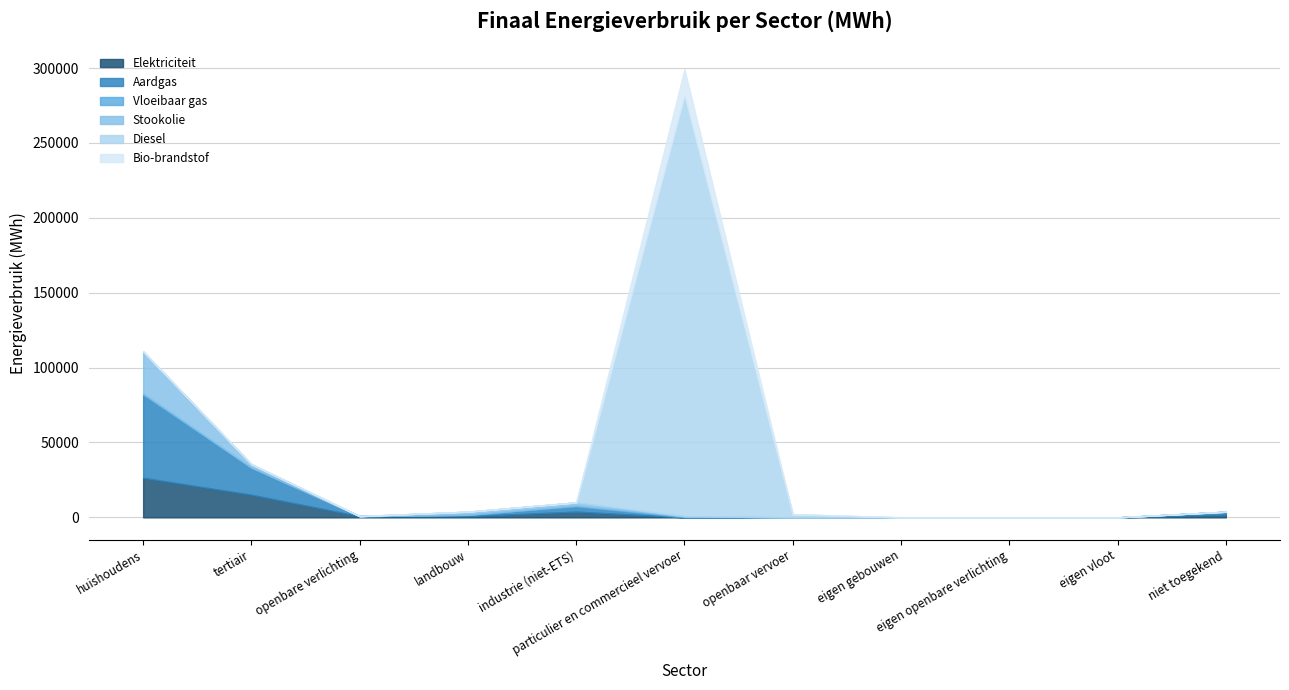

Reading left to right, transcribe all the data shown in this chart.

Elektriciteit: huishoudens=26437.7	tertiair=15126.6	openbare verlichting=833.3	landbouw=820.5	industrie (niet-ETS)=3842.0	particulier en commercieel vervoer=44.5	openbaar vervoer=10.8	eigen gebouwen=0.0	eigen openbare verlichting=0.0	eigen vloot=0.0	niet toegekend=1876.1
Aardgas: huishoudens=55389.0	tertiair=17959.1	openbare verlichting=0.0	landbouw=899.7	industrie (niet-ETS)=3450.1	particulier en commercieel vervoer=59.1	openbaar vervoer=0.0	eigen gebouwen=0.0	eigen openbare verlichting=0.0	eigen vloot=0.0	niet toegekend=1906.6
Vloeibaar gas: huishoudens=890.0	tertiair=193.5	openbare verlichting=0.0	landbouw=7.6	industrie (niet-ETS)=590.2	particulier en commercieel vervoer=667.0	openbaar vervoer=0.0	eigen gebouwen=0.0	eigen openbare verlichting=0.0	eigen vloot=0.0	niet toegekend=0.0
Stookolie: huishoudens=28075.5	tertiair=2235.3	openbare verlichting=0.0	landbouw=2081.8	industrie (niet-ETS)=2125.6	particulier en commercieel vervoer=0.0	openbaar vervoer=0.0	eigen gebouwen=0.0	eigen openbare verlichting=0.0	eigen vloot=0.0	niet toegekend=0.0
Diesel: huishoudens=0.0	tertiair=0.0	openbare verlichting=0.0	landbouw=0.0	industrie (niet-ETS)=0.0	particulier en commercieel vervoer=281077.8	openbaar vervoer=2045.5	eigen gebouwen=0.0	eigen openbare verlichting=0.0	eigen vloot=0.0	niet toegekend=0.0
Bio-brandstof: huishoudens=0.0	tertiair=0.0	openbare verlichting=0.0	landbouw=0.0	industrie (niet-ETS)=0.0	particulier en commercieel vervoer=17374.4	openbaar vervoer=117.8	eigen gebouwen=0.0	eigen openbare verlichting=0.0	eigen vloot=0.0	niet toegekend=0.0